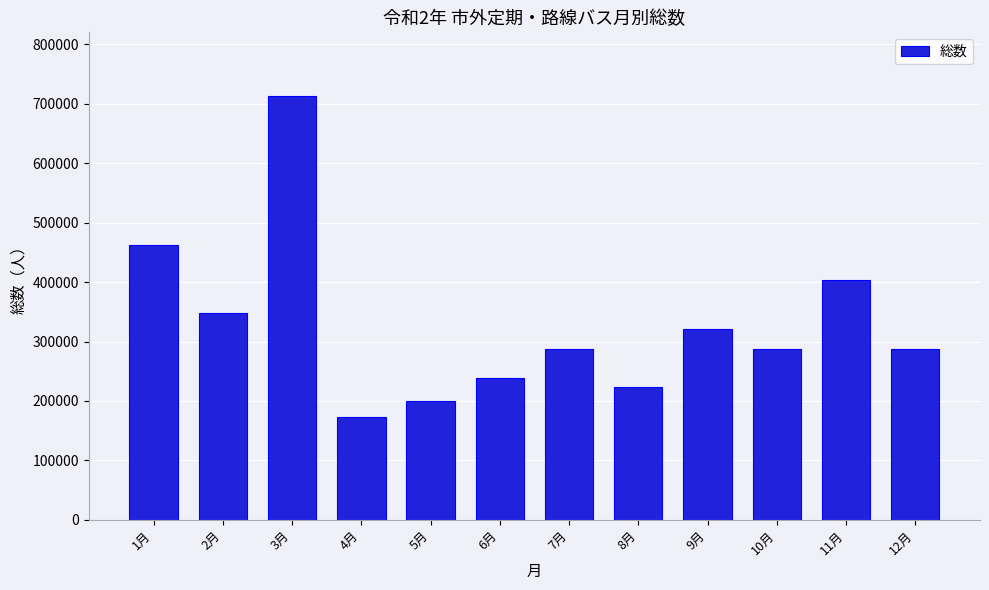

What is the approximate value at 4月?

173434